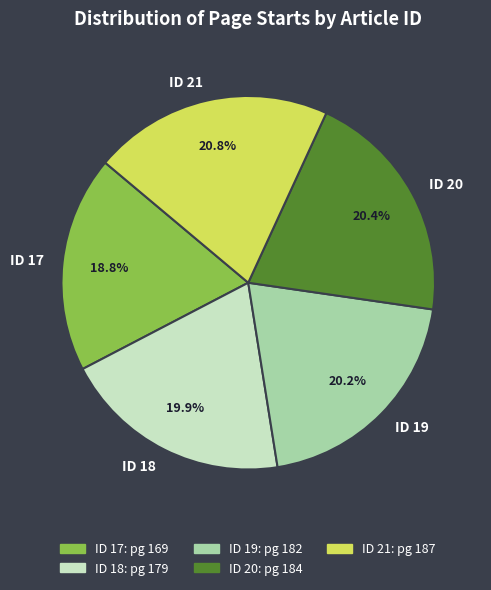

What percentage is NOT represented by ID 18?

80.1%